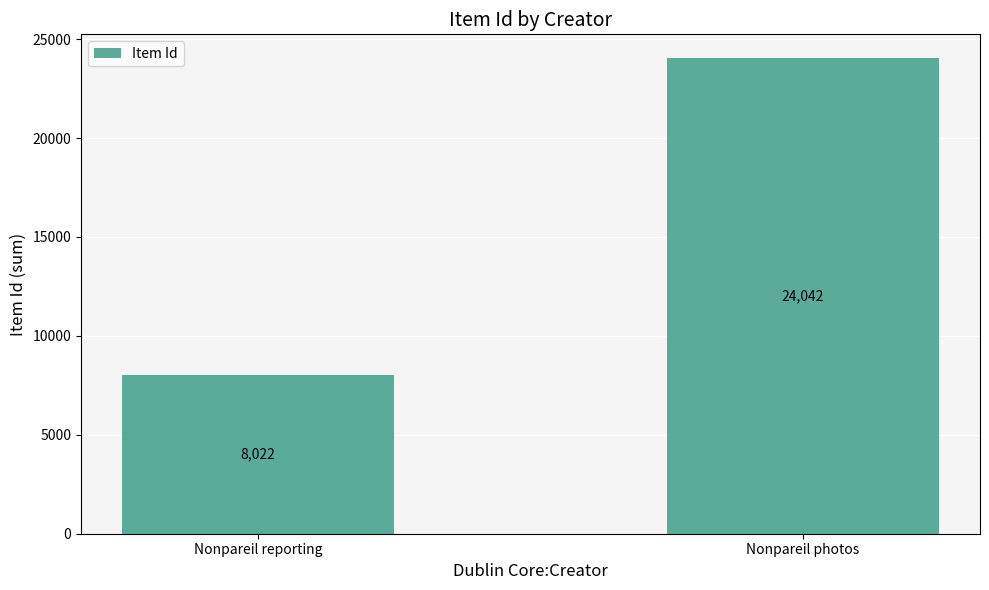

List the labels in order of value, largest first.

Nonpareil photos, Nonpareil reporting